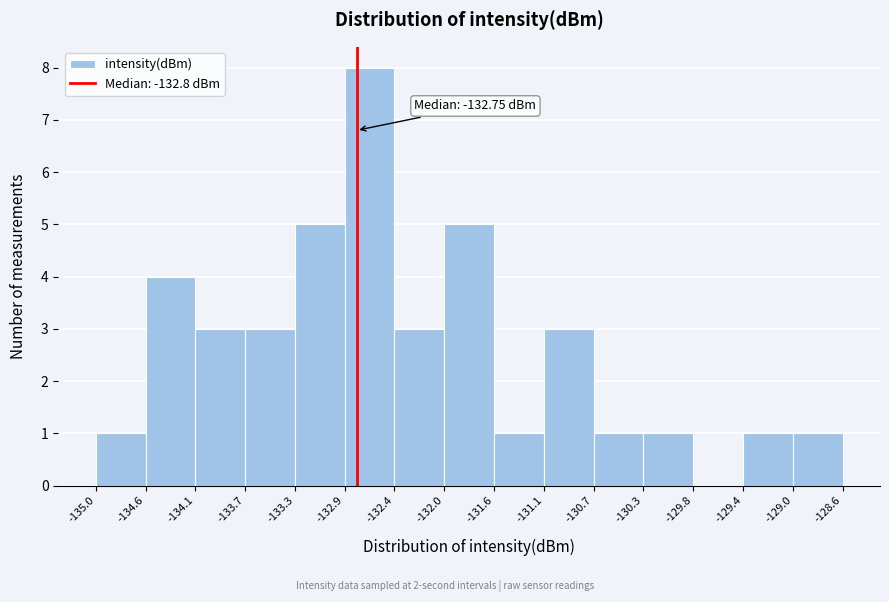

Which range on the x-axis has the tallest bar?

-132.9 to -132.4